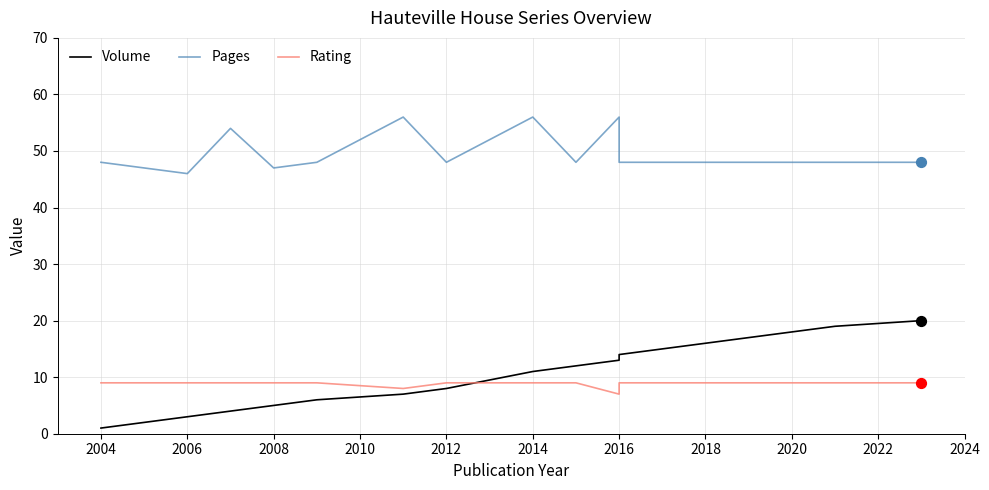

What are all the series names shown in the legend?

Volume, Pages, Rating